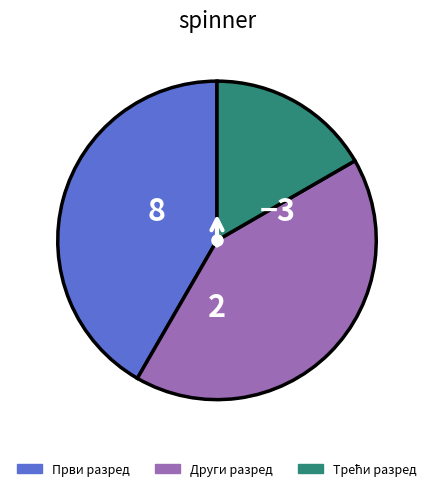

How many segments does this pie chart have?

3